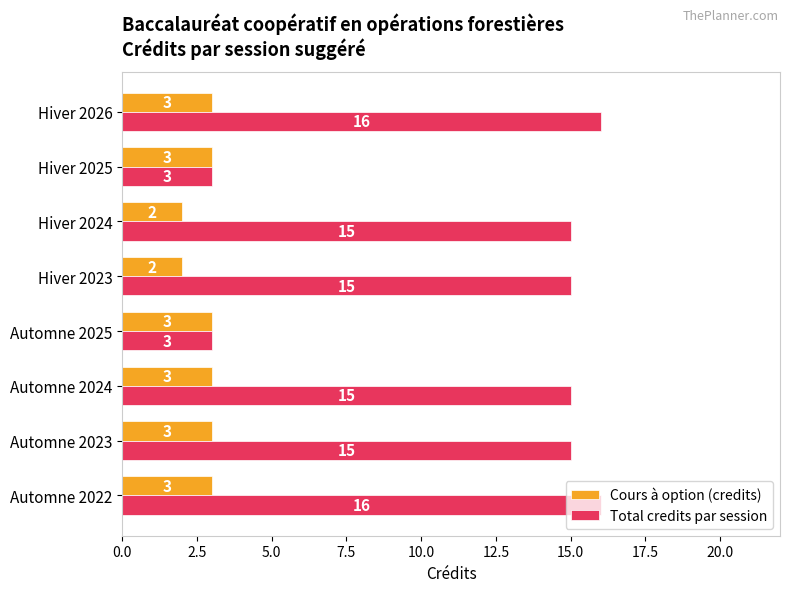

What is the difference between the maximum and minimum values in the Total credits par session series?

13